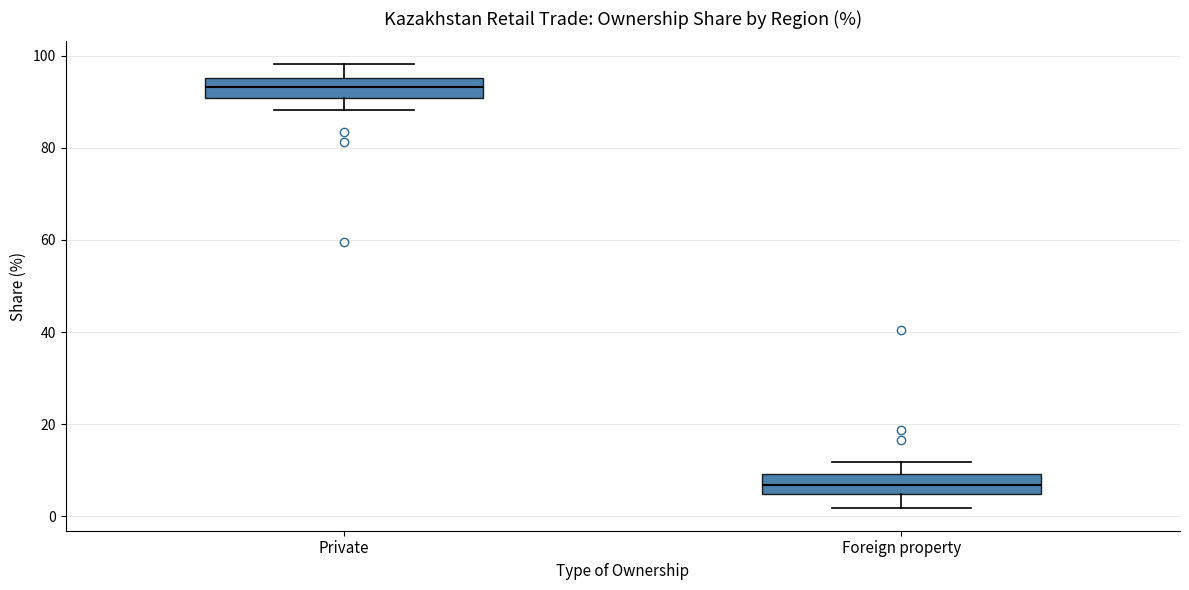

Where is the upper edge of the box for Private on the y-axis? The values are not printed on the chart, so give them approximately, as read against the axis.

96